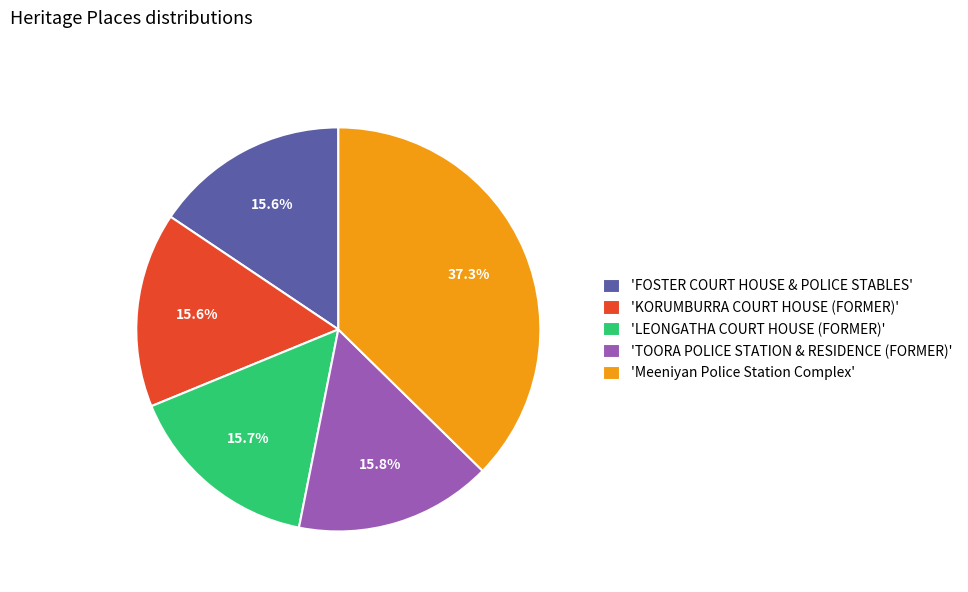

What is the ratio of the value at 'TOORA POLICE STATION & RESIDENCE (FORMER)' to the value at 'KORUMBURRA COURT HOUSE (FORMER)'?

1.0